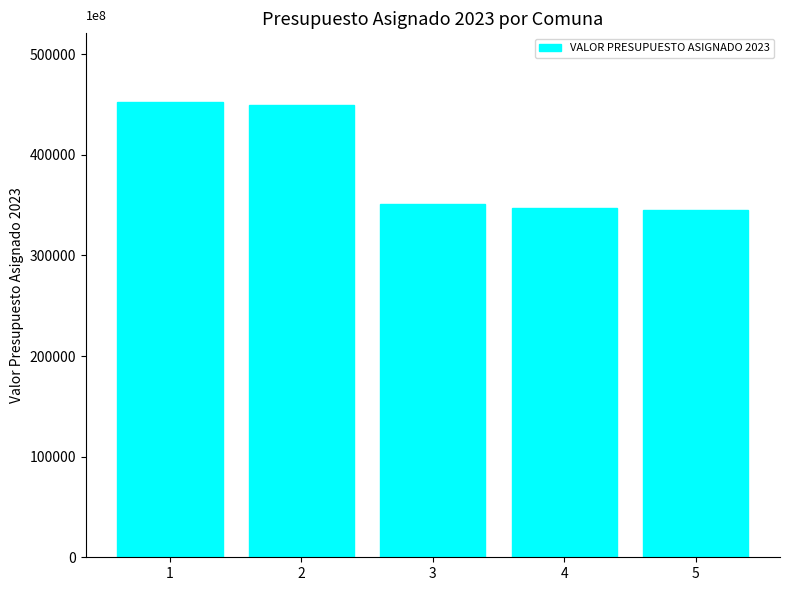

The value at 3 is 350460816. True or false?

True